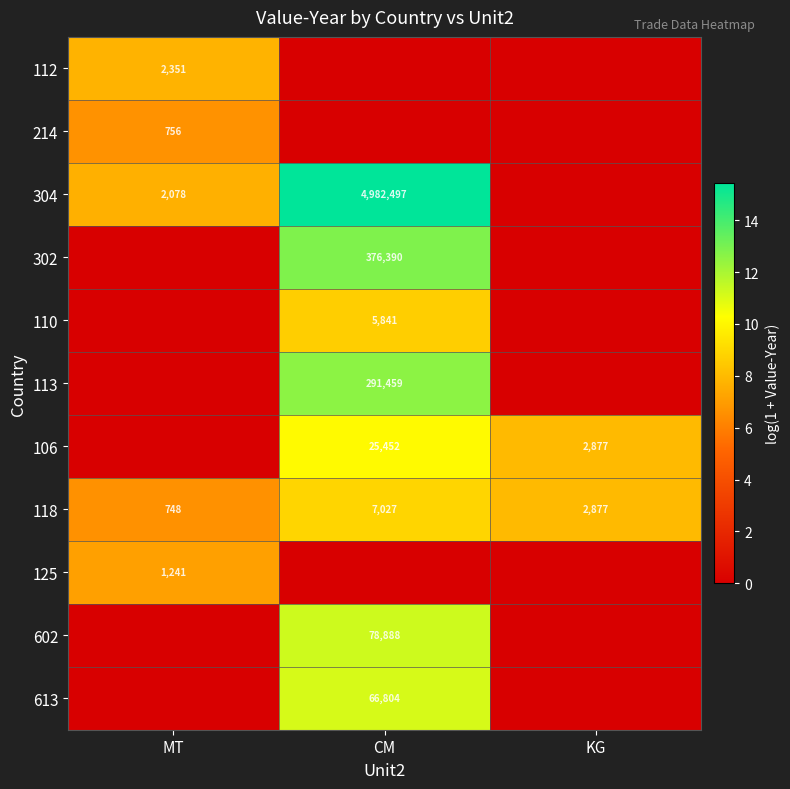

Where is 118 nearest to the value 3887?

KG